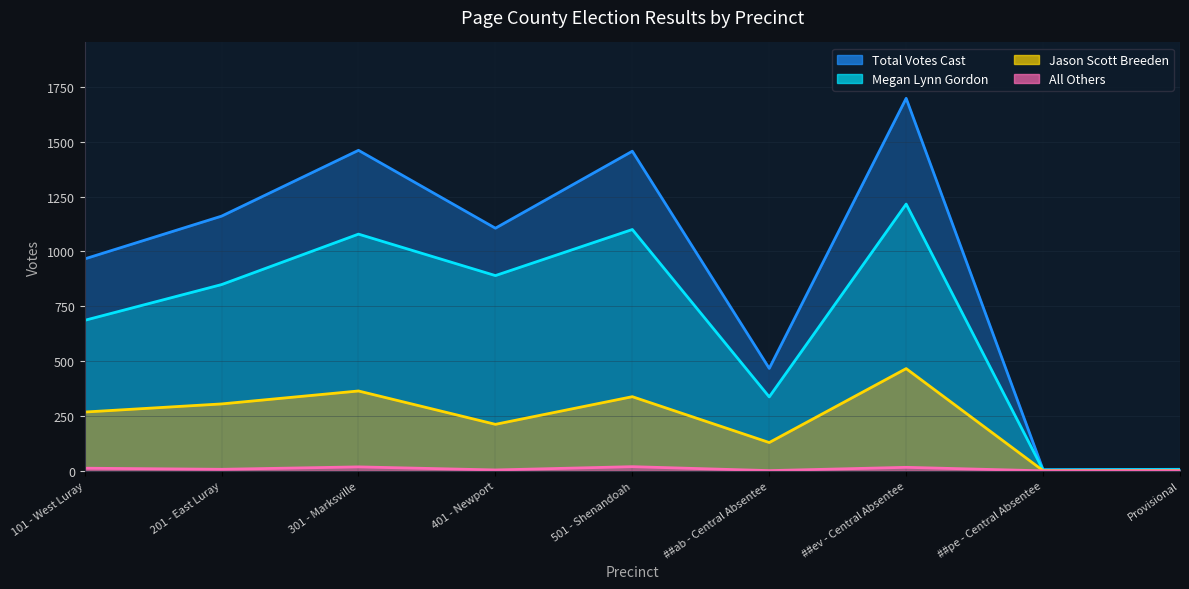

Reading left to right, list all the values displayed in this chart.

Megan Lynn Gordon: 686	849	1079	890	1100	337	1216	4	6
Jason Scott Breeden: 268	305	364	212	338	129	466	1	1
All Others: 12	7	18	4	19	1	16	0	0
Total Votes Cast: 966	1161	1461	1106	1457	467	1698	5	7